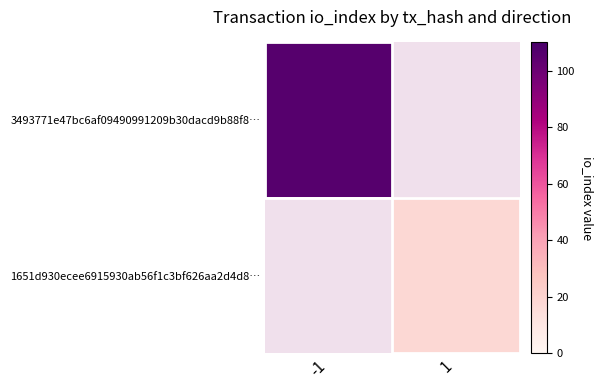

Rank the series at -1 from highest to lowest value.

3493771e47bc6af09490991209b30dacd9b88f8…, 1651d930ecee6915930ab56f1c3bf626aa2d4d8…